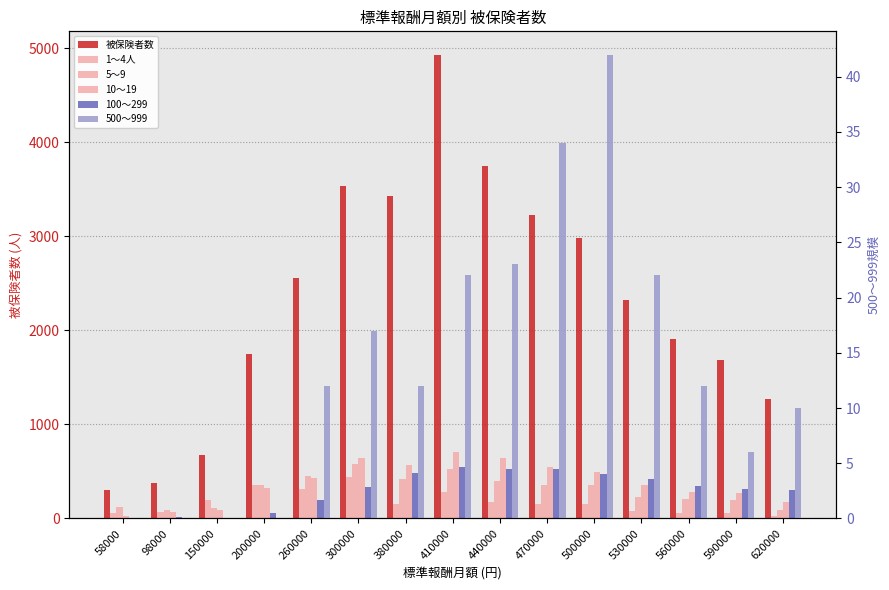

Reading left to right, transcribe all the data shown in this chart.

被保険者数: 302	373	673	1750	2556	3538	3425	4933	3743	3226	2982	2326	1909	1690	1271
1～4人: 63	71	198	354	310	445	151	283	173	155	153	75	55	56	26
5～9: 124	85	116	359	456	580	421	521	401	355	354	225	210	195	95
10～19: 25	74	95	322	434	645	574	704	642	550	493	361	277	273	174
100～299: 3	12	6	62	198	331	480	548	527	529	471	423	342	310	308
500～999: 0	0	0	0	12	17	12	22	23	34	42	22	12	6	10